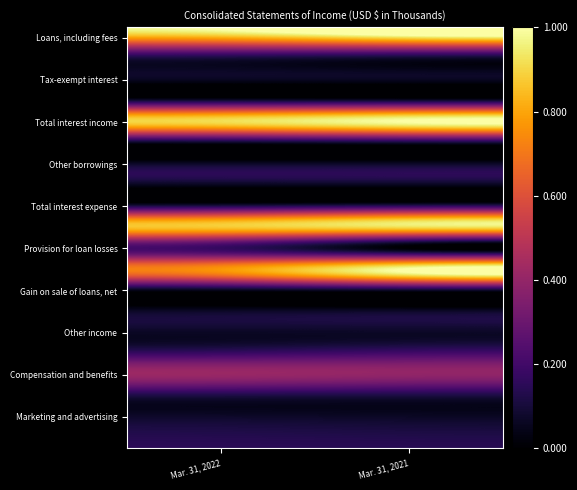

Which has a higher value, Mar. 31, 2022 or Mar. 31, 2021?

Mar. 31, 2021